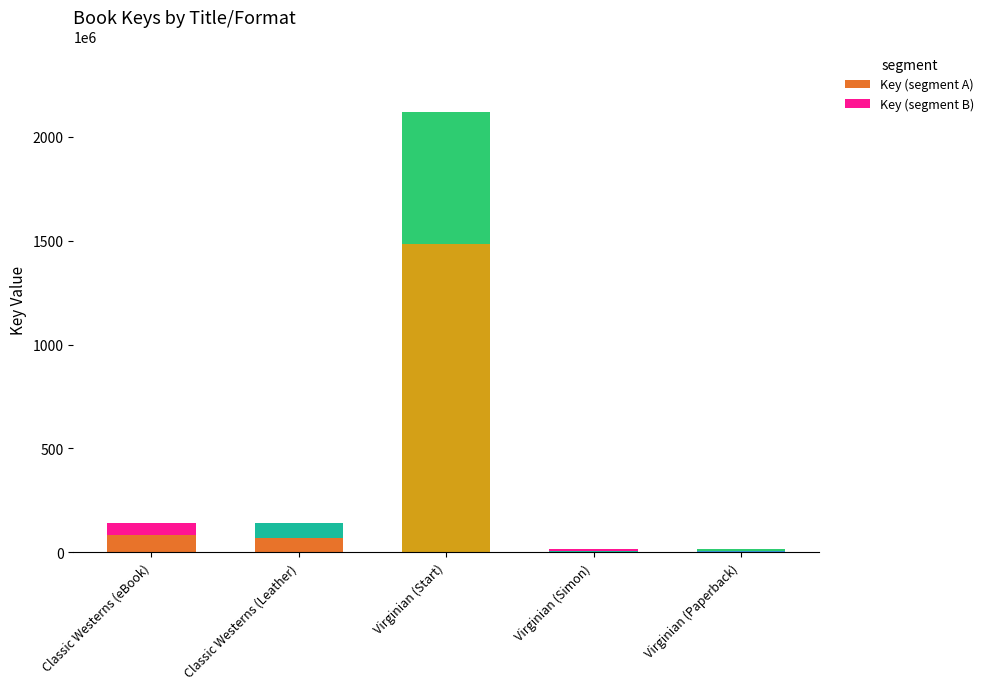

At Classic Westerns (Leather), list the series in order from largest to smallest.

Key (segment A), Key (segment B)